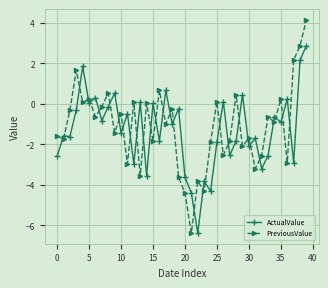

True or false: ActualValue has more than 0 points higher than both neighbors.

True